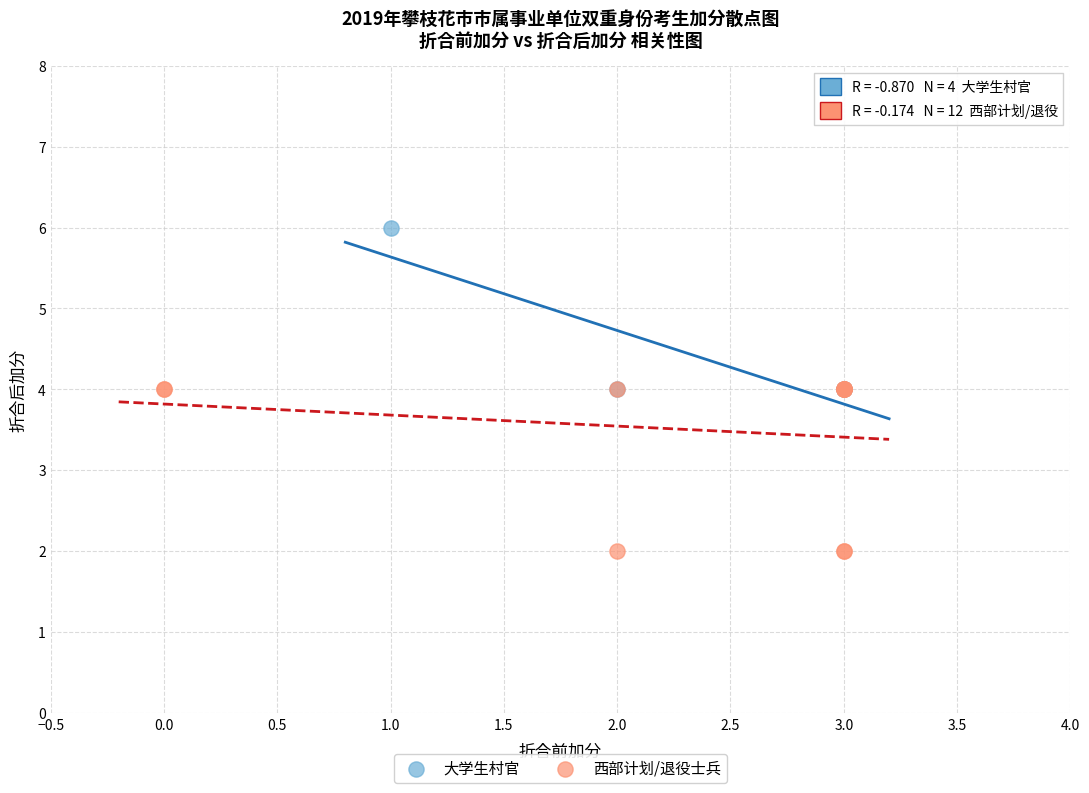

Which series reaches the maximum Y coordinate?

大学生村官